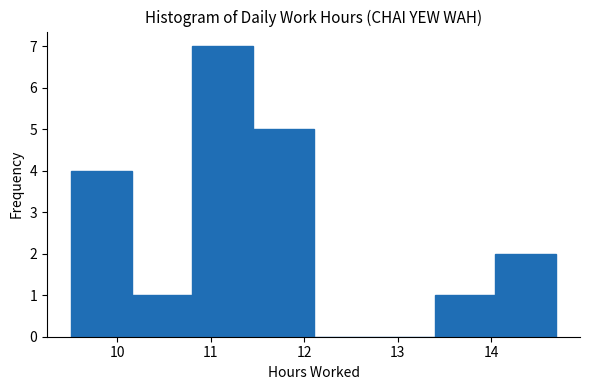

How tall is the bar that spans 14.0 to 14.7 on the x-axis? Neither the bar edges nor the heights are printed on the chart, so give them approximately, as read against the axes.

2